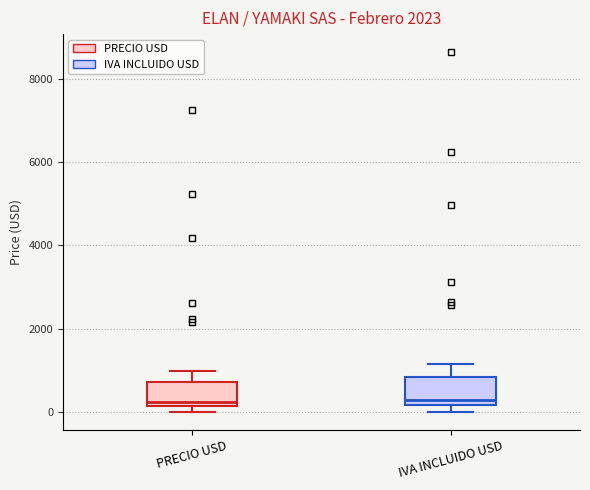

Reading left to right, read every box against the y-axis: the position of its median line, the range the box covers, and the ends of its whiskers. The values are not printed on the chart, so give them approximately, as read against the axis.

PRECIO USD: median 200 (just above the box's lower edge), box 200 to 800, whiskers 0 to 1000
IVA INCLUIDO USD: median 200 (just above the box's lower edge), box 200 to 800, whiskers 0 to 1200